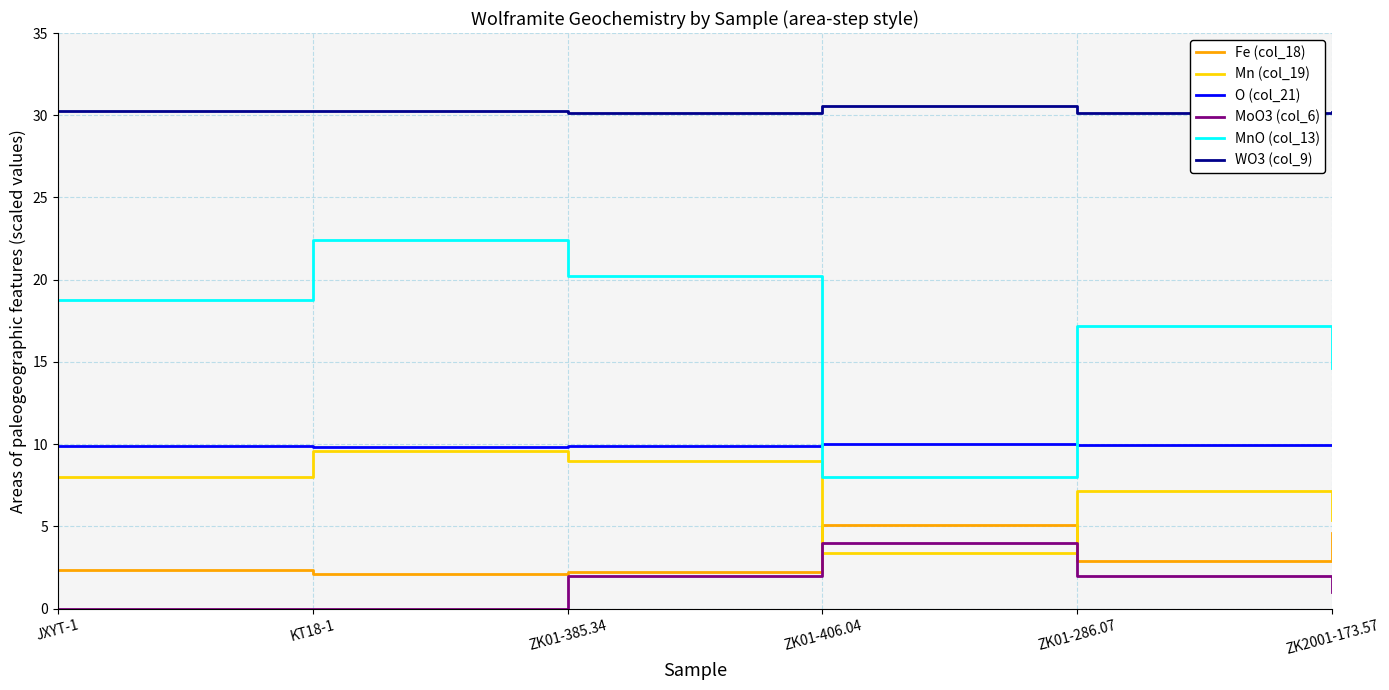

The O (col_21) series shows 9.8 at KT18-1. True or false?

True